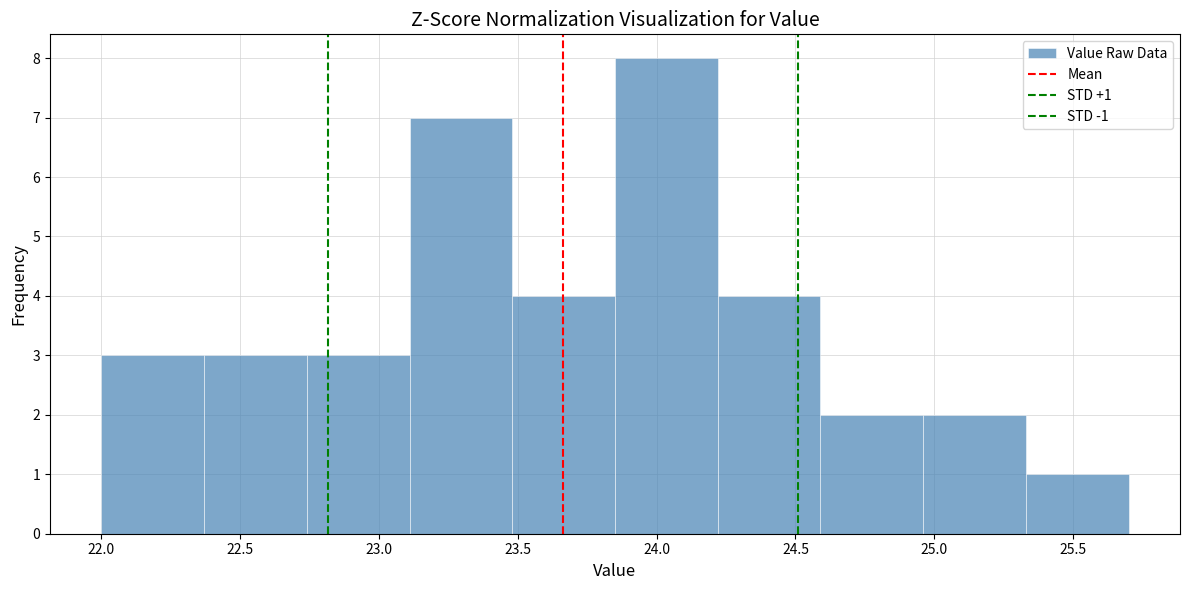

Over which range of the x-axis is the bar tallest?

23.85 to 24.22